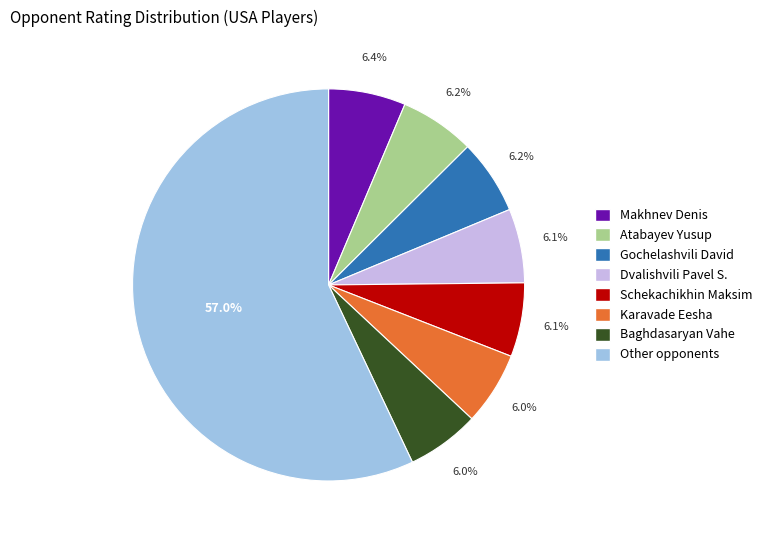

Does any single category account for the majority?

Yes